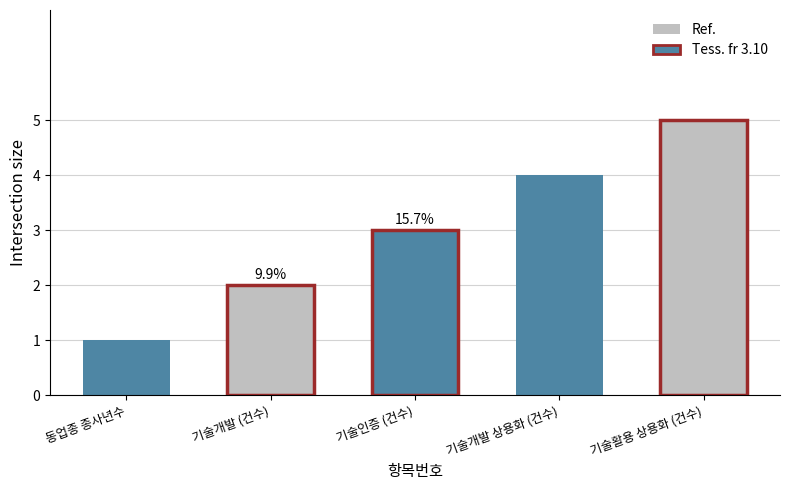

At which label is the value closest to 3?

기술인증 (건수)